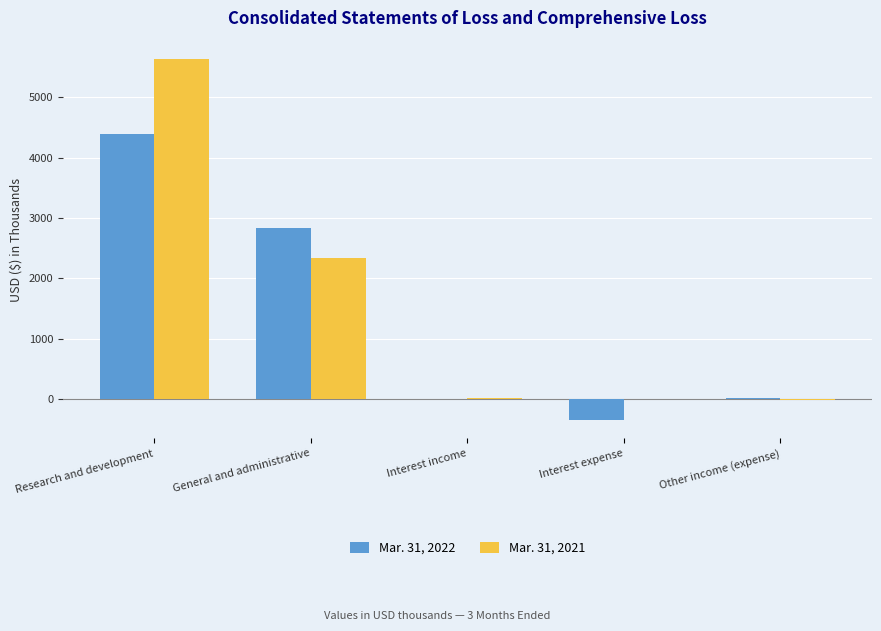

What is the sum of all Mar. 31, 2021 values?

7969